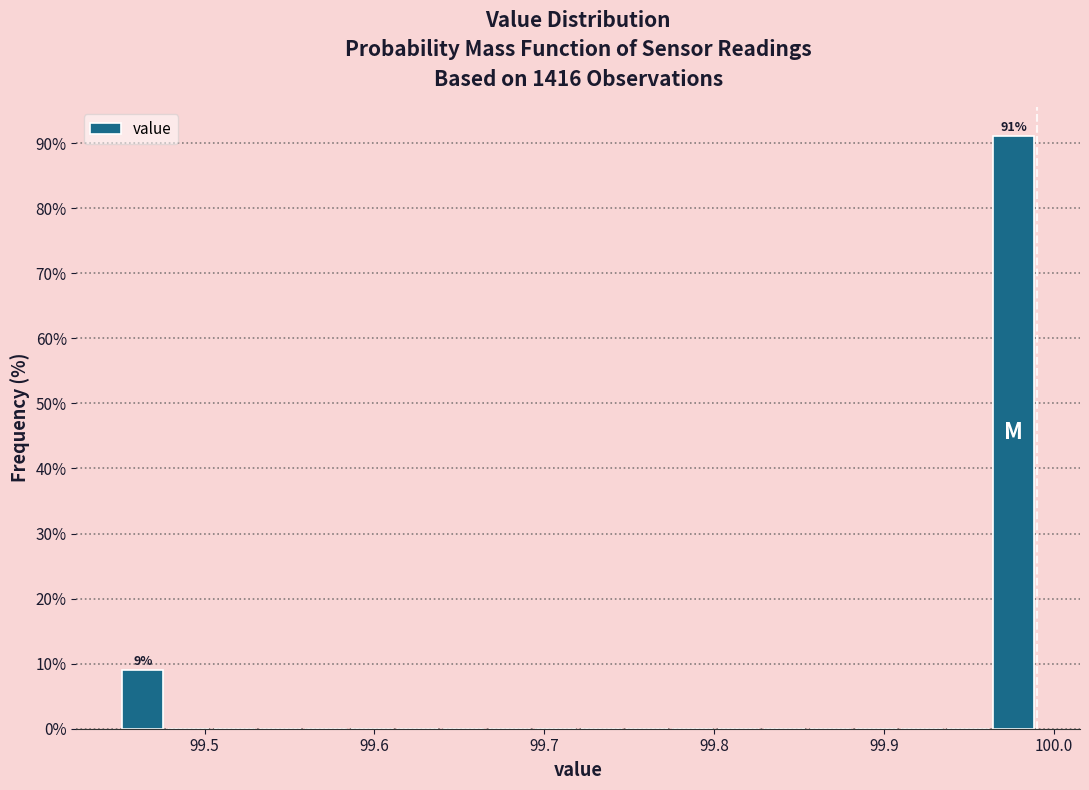

Around what value on the x-axis is the tallest bar? Give the approximate position of its centre, as read against the axis.

99.98